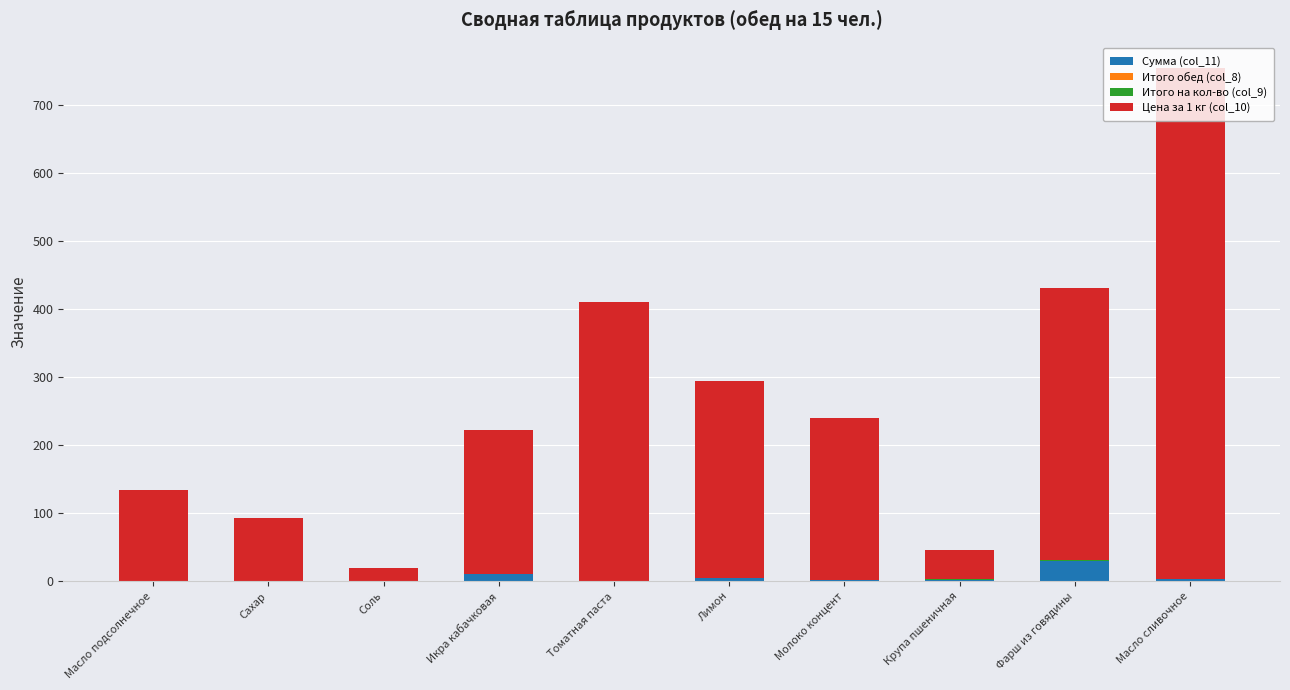

What is the highest value of the Сумма (col_11) series?

29.6